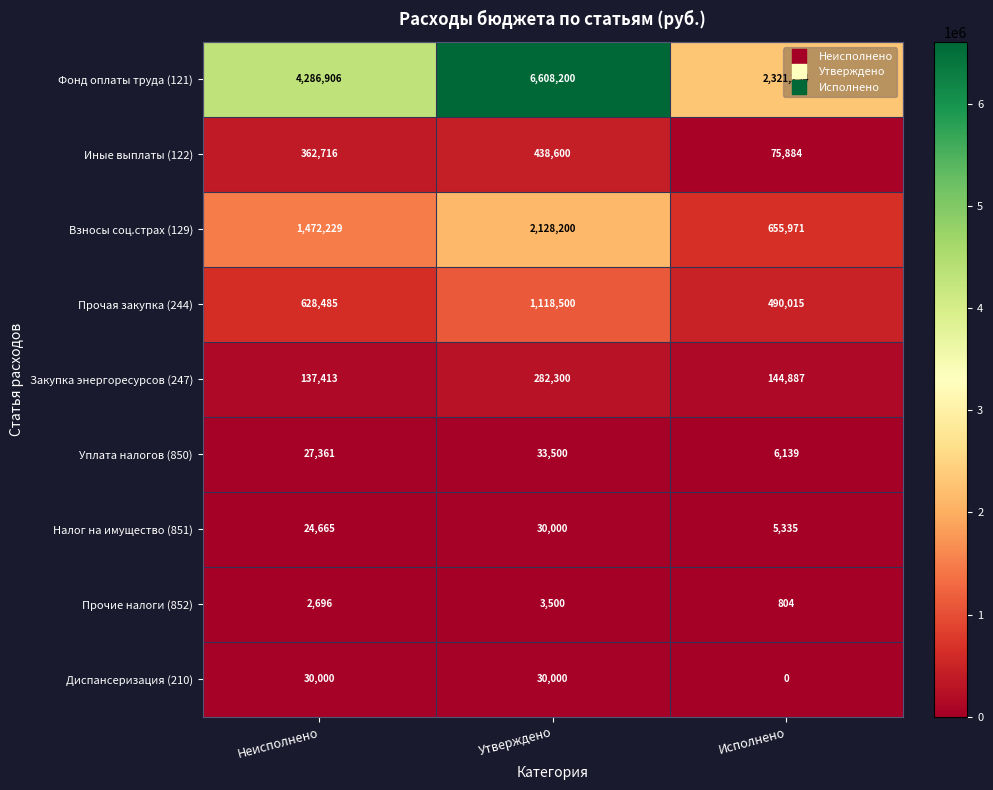

What is the total value across all series at Неисполнено?

6972471